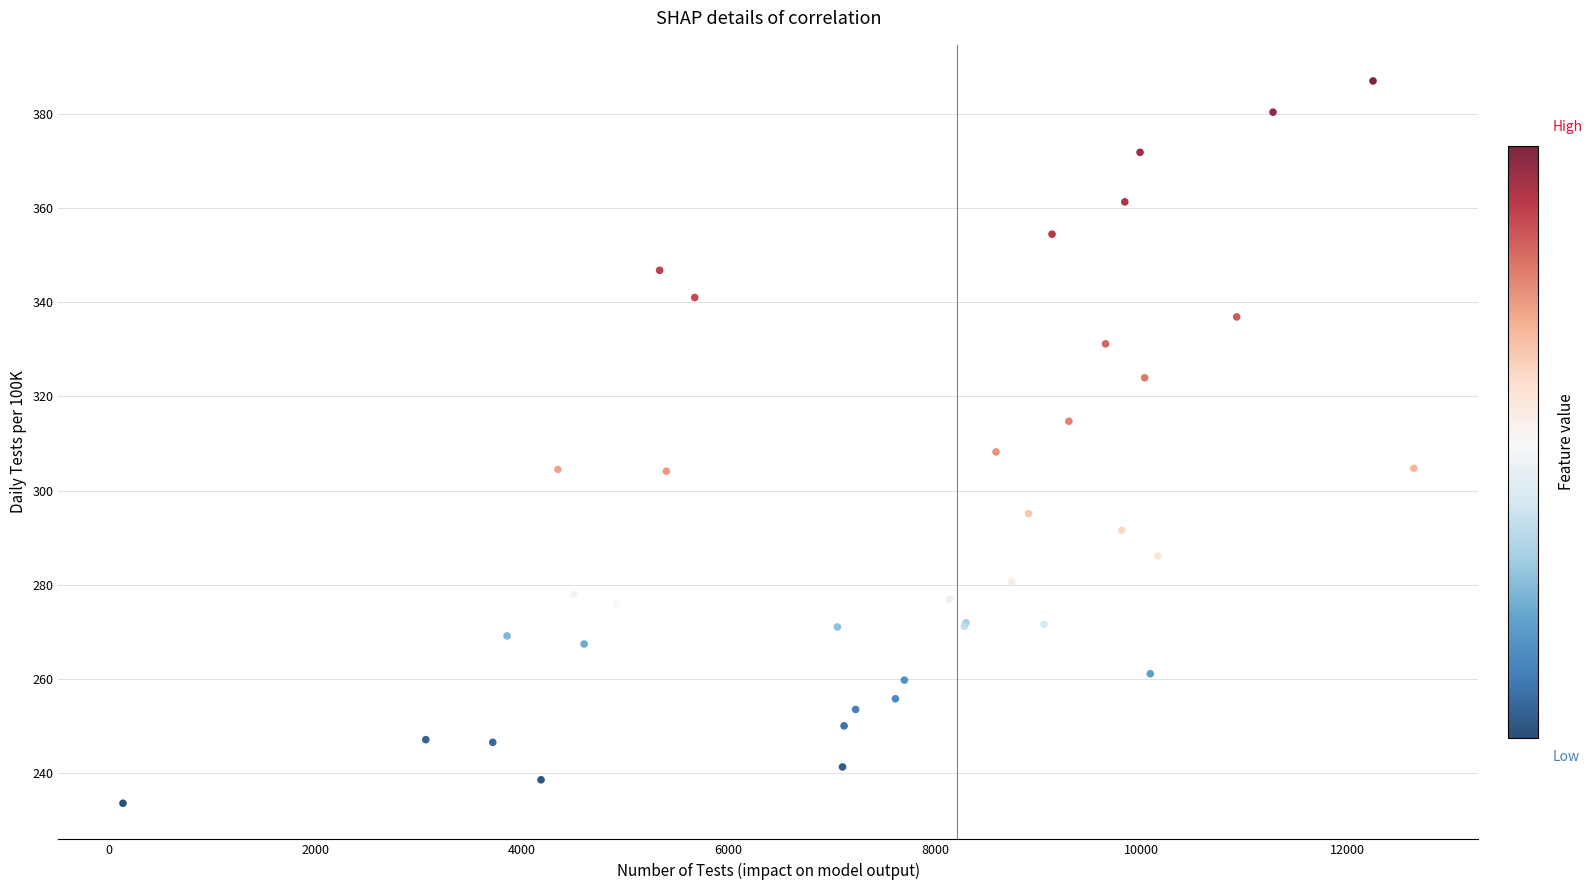

What Y value in the scatter plot is closest to 310?

308.2